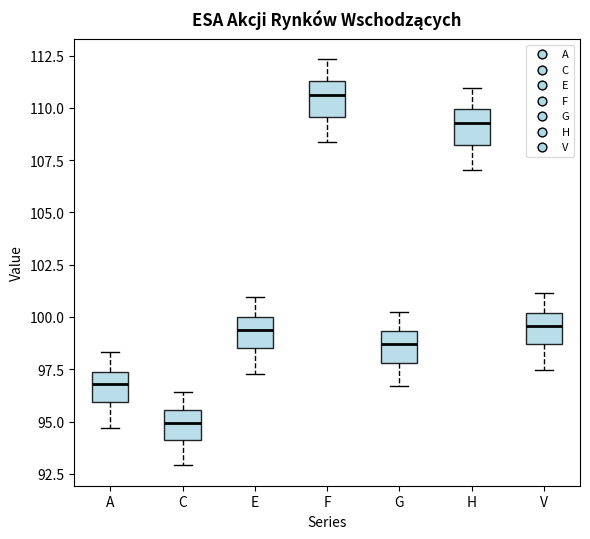

Reading left to right, transcribe this box plot: for each box, give where its median line is, the range the box spans, and where its two whiskers end, as read against the y-axis. The values are not printed on the chart, so give them approximately, as read against the axis.

A: median 97.0, box 96.0 to 97.5, whiskers 94.5 to 98.5
C: median 95.0, box 94.0 to 95.5, whiskers 93.0 to 96.5
E: median 99.5, box 98.5 to 100.0, whiskers 97.5 to 101.0
F: median 110.5, box 109.5 to 111.5, whiskers 108.5 to 112.5
G: median 98.5, box 98.0 to 99.5, whiskers 96.5 to 100.5
H: median 109.5, box 108.0 to 110.0, whiskers 107.0 to 111.0
V: median 99.5, box 98.5 to 100.0, whiskers 97.5 to 101.0